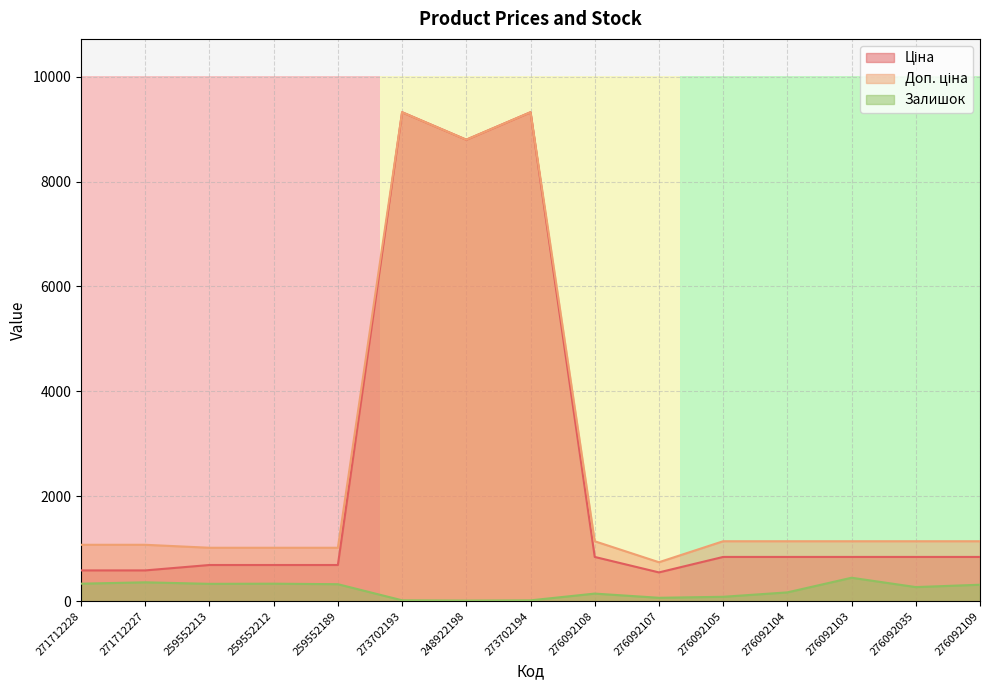

How many lines are shown in the chart?

3